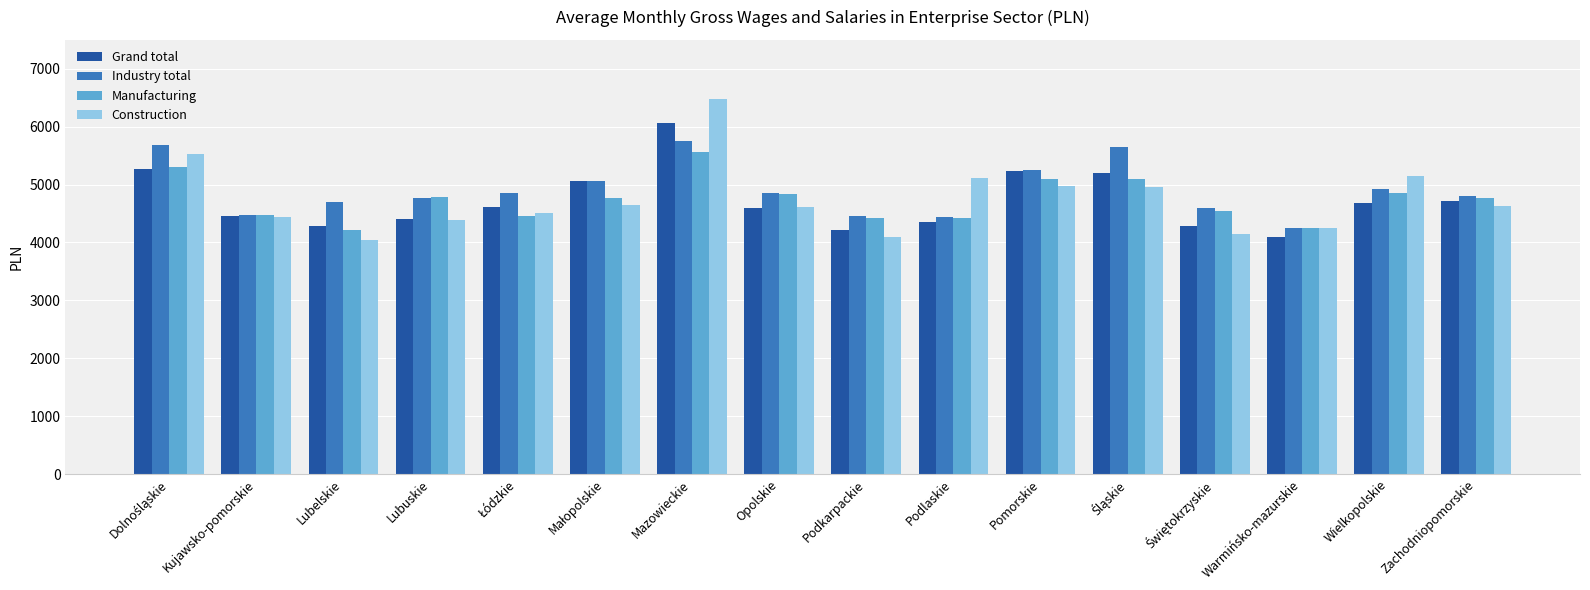

Which series has the widest spread of values?

Construction